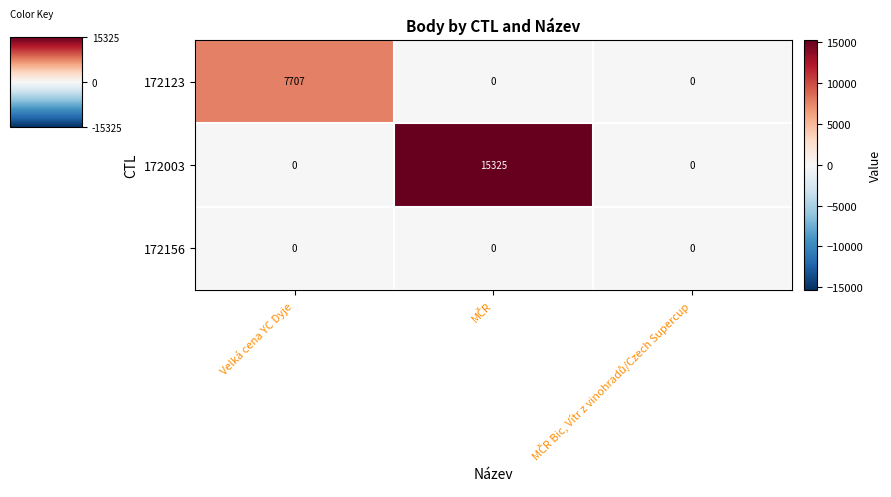

What is the total value across all series at Velká cena YC Dyje?

7707